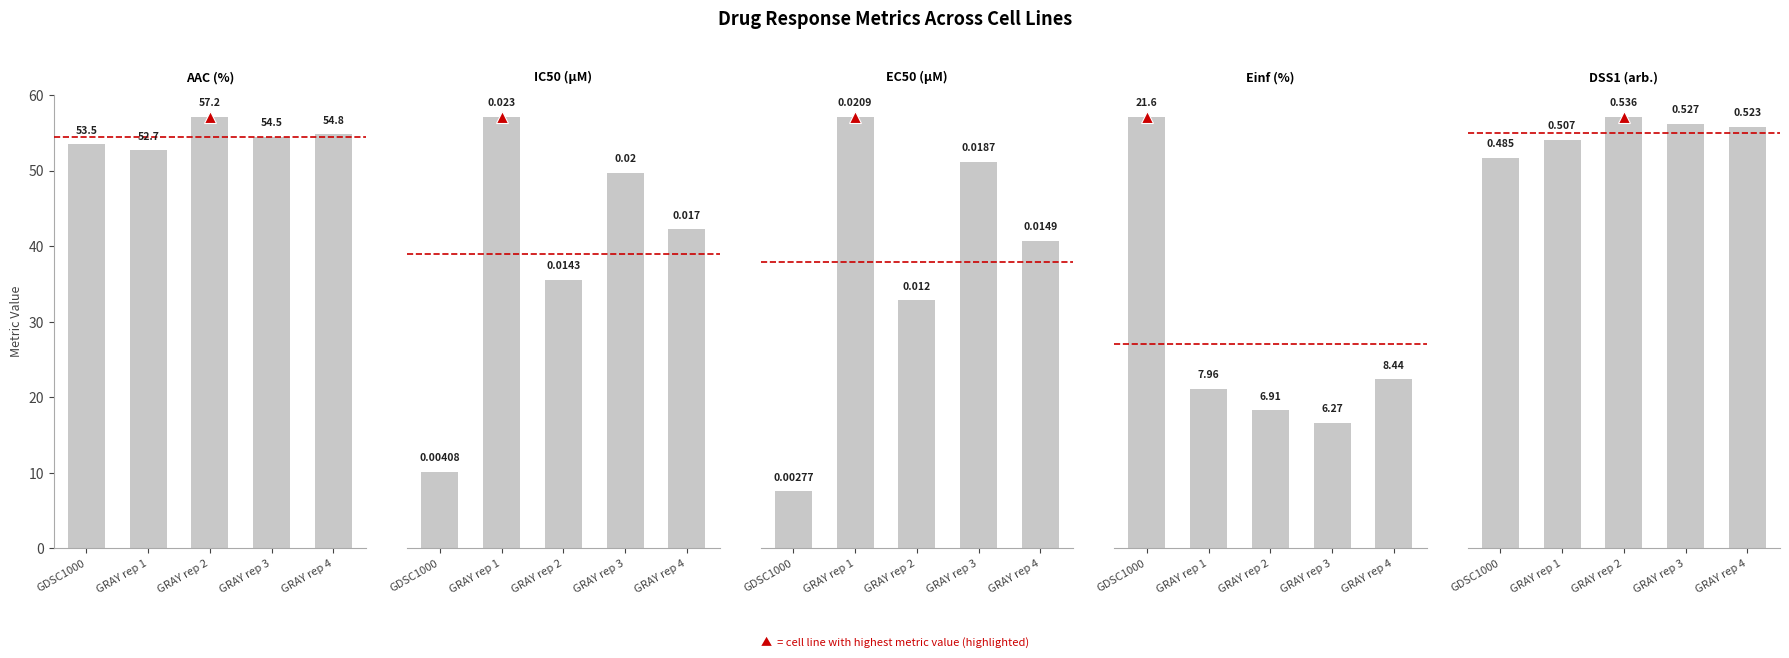

Reading left to right, what are all the values shown in this chart?

AAC (%): GDSC1000=53.5	GRAY rep 1=52.7	GRAY rep 2=57.2	GRAY rep 3=54.5	GRAY rep 4=54.8
IC50 (µM): GDSC1000=0.0	GRAY rep 1=0.0	GRAY rep 2=0.0	GRAY rep 3=0.0	GRAY rep 4=0.0
EC50 (µM): GDSC1000=0.0	GRAY rep 1=0.0	GRAY rep 2=0.0	GRAY rep 3=0.0	GRAY rep 4=0.0
Einf (%): GDSC1000=21.6	GRAY rep 1=8.0	GRAY rep 2=6.9	GRAY rep 3=6.3	GRAY rep 4=8.4
DSS1 (arb.): GDSC1000=0.5	GRAY rep 1=0.5	GRAY rep 2=0.5	GRAY rep 3=0.5	GRAY rep 4=0.5